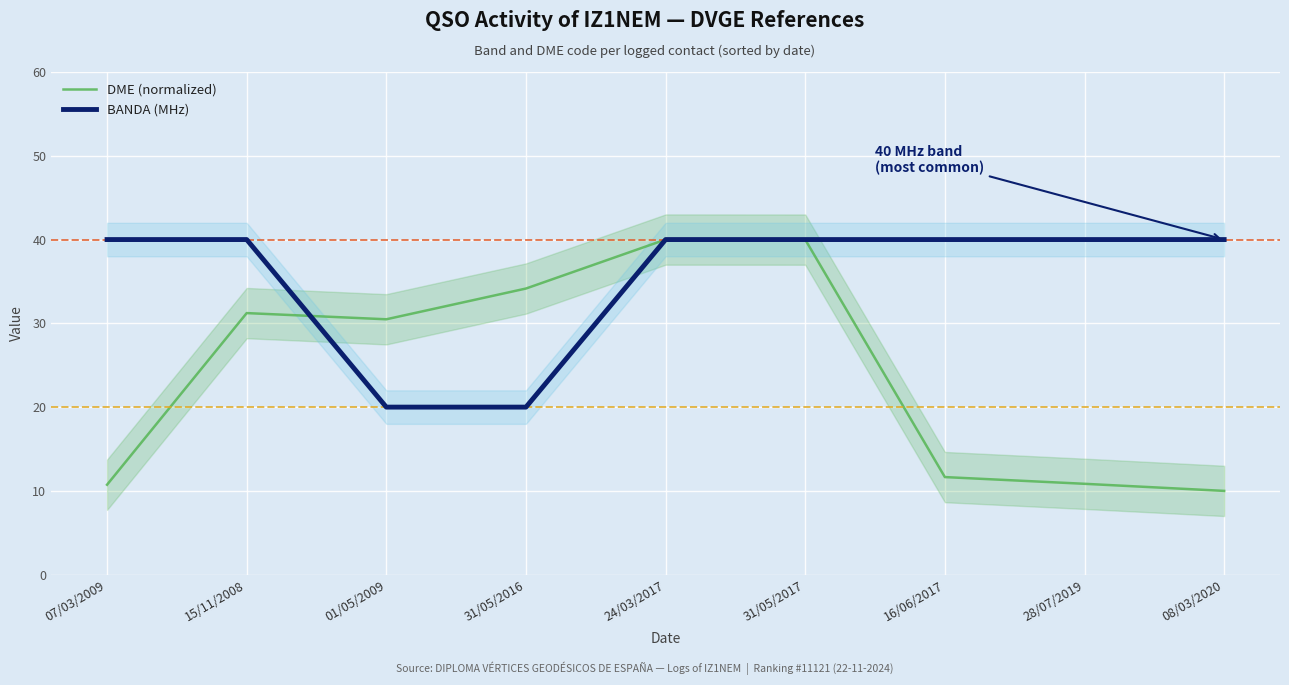

Which category has the lowest value in the BANDA (MHz) series?

01/05/2009